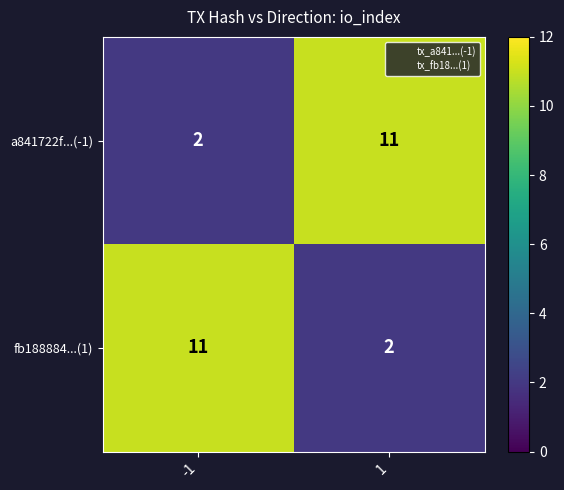

How many categories are shown in the chart?

2